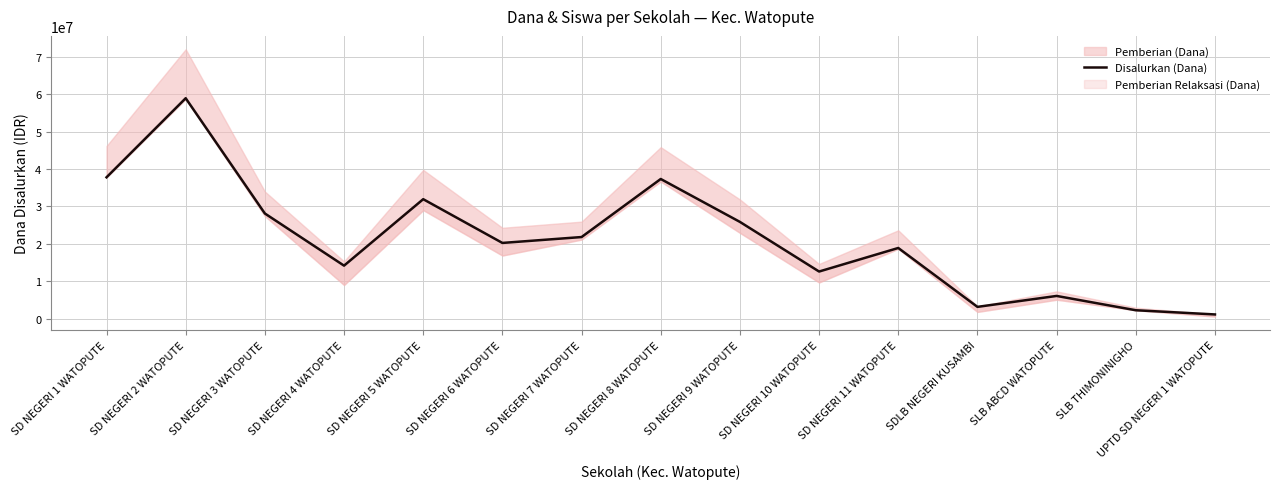

Reading left to right, what are all the values shown in this chart?

37800000	58950000	28125000	14175000	31950000	20250000	21825000	37350000	25875000	12600000	18900000	3150000	6075000	2250000	1125000